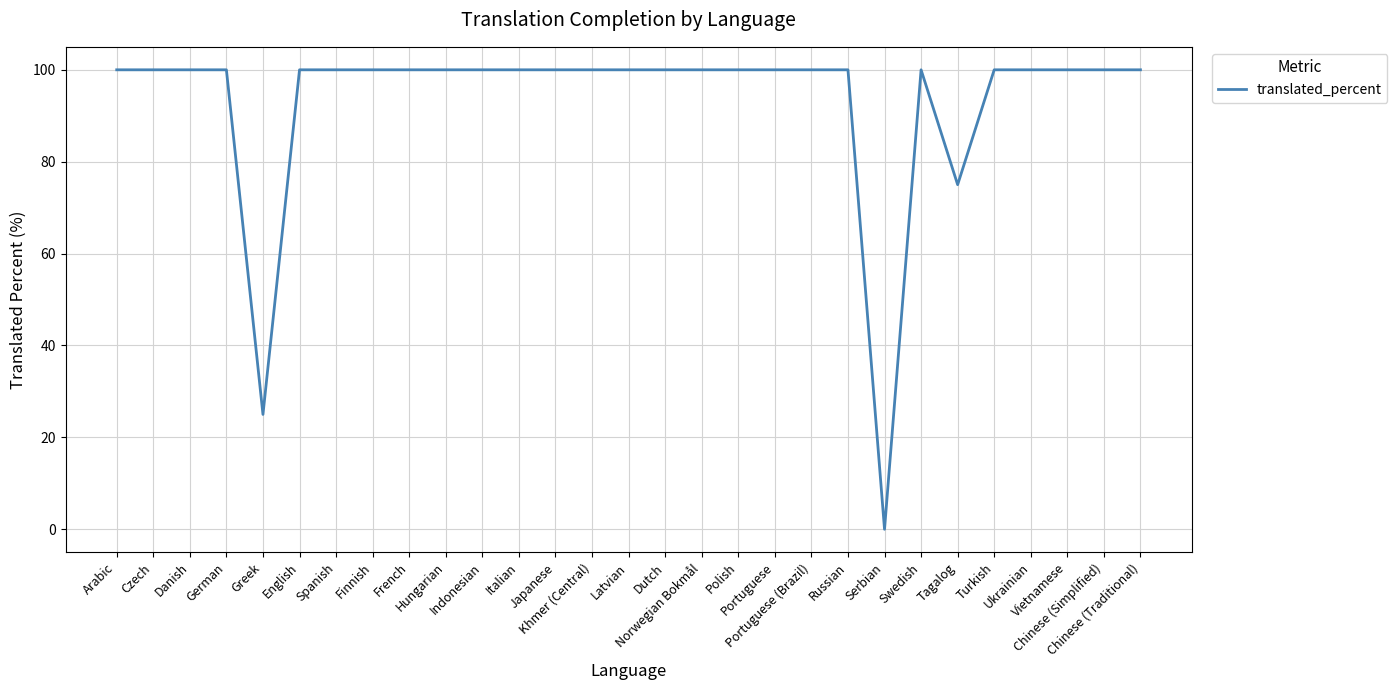

What is the greatest value displayed?

100